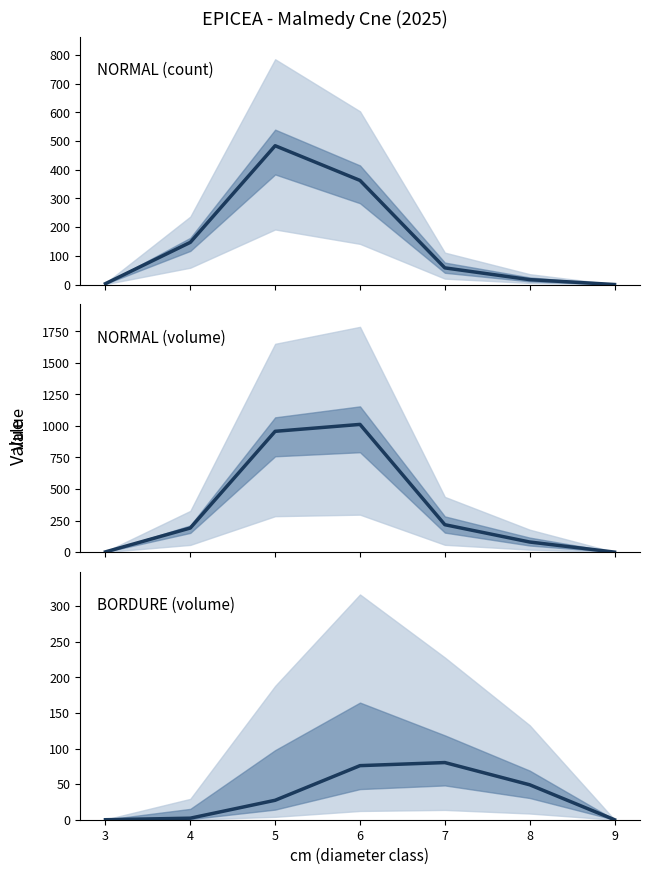

Reading left to right, list all the values displayed in this chart.

NORMAL count: 3.0	147.0	484.0	363.0	58.0	17.0	0.0
NORMAL volume (vtgr): 1.9	191.0	957.2	1011.9	217.2	80.0	0.0
BORDURE volume (vtgr): 0.0	2.2	27.3	76.0	80.3	49.1	0.0